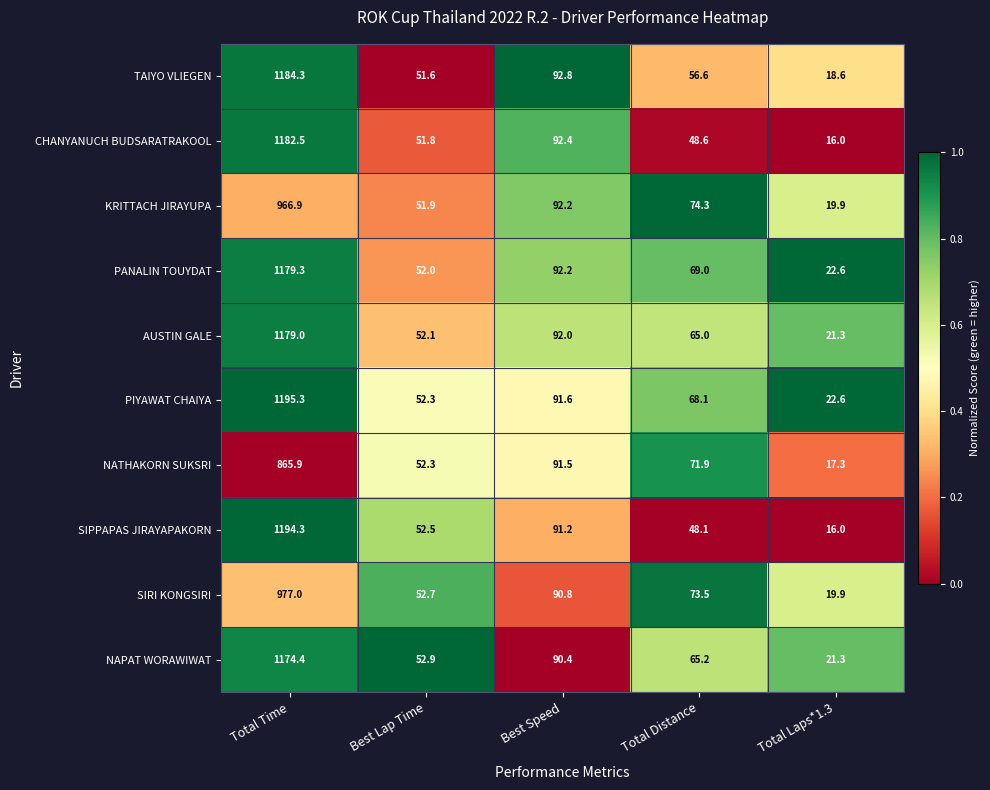

What is the average value of the CHANYANUCH BUDSARATRAKOOL series?

278.3